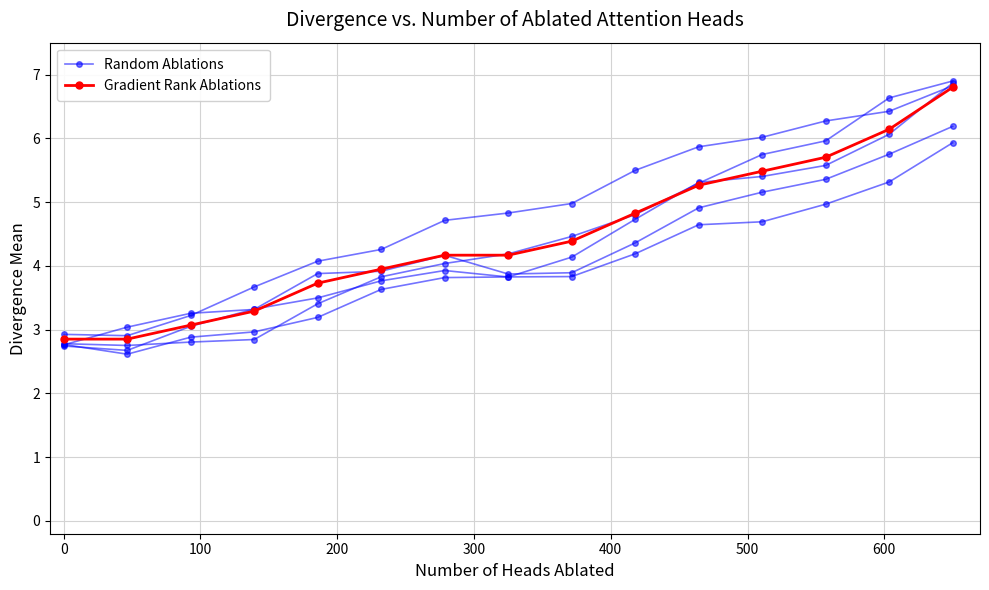

True or false: Random Ablations and Gradient Rank Ablations intersect in this chart.

False